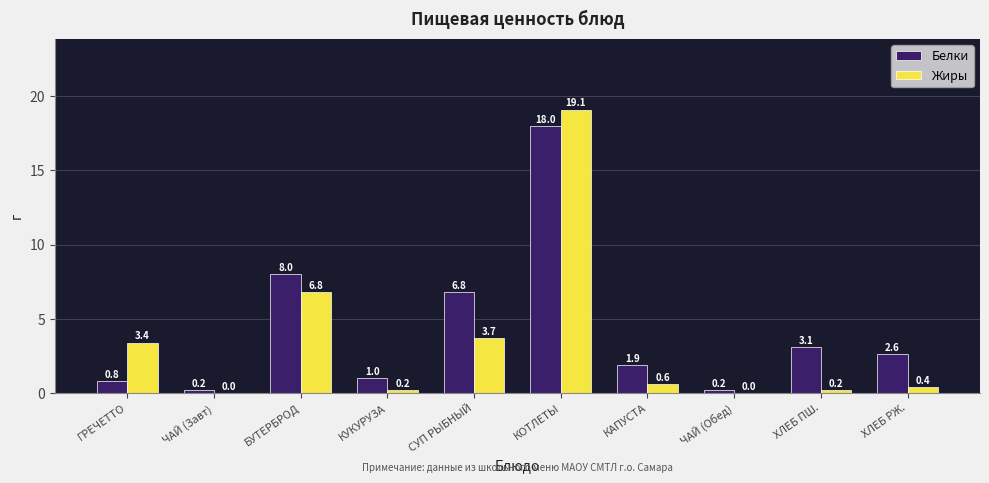

Reading left to right, extract all data points from this chart.

Белки: 0.8	0.2	8.0	1.0	6.8	18.0	1.9	0.2	3.1	2.6
Жиры: 3.4	0.0	6.8	0.2	3.7	19.1	0.6	0.0	0.2	0.4